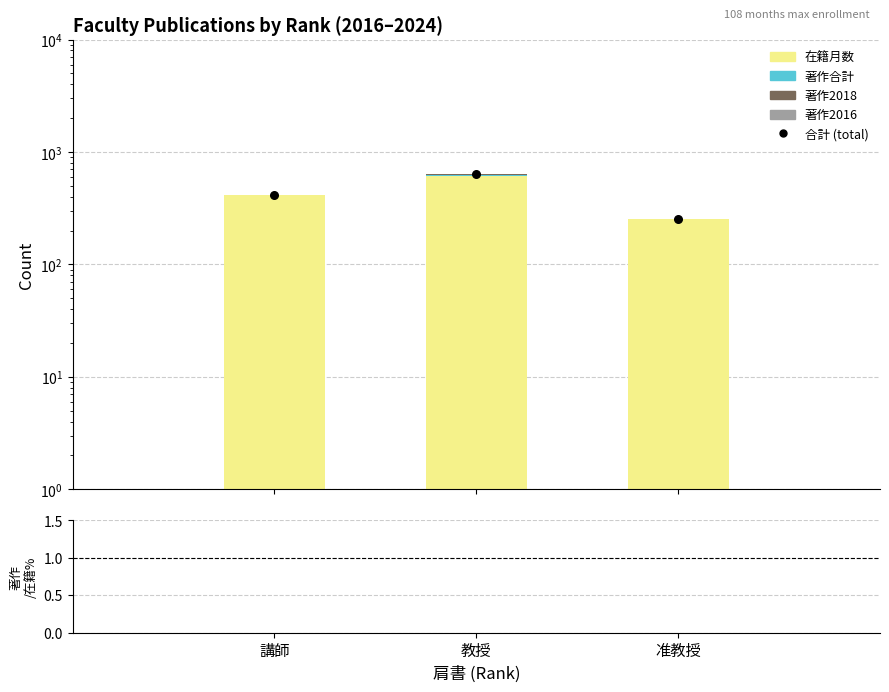

Which series has the widest spread of Y values?

合計 (total)